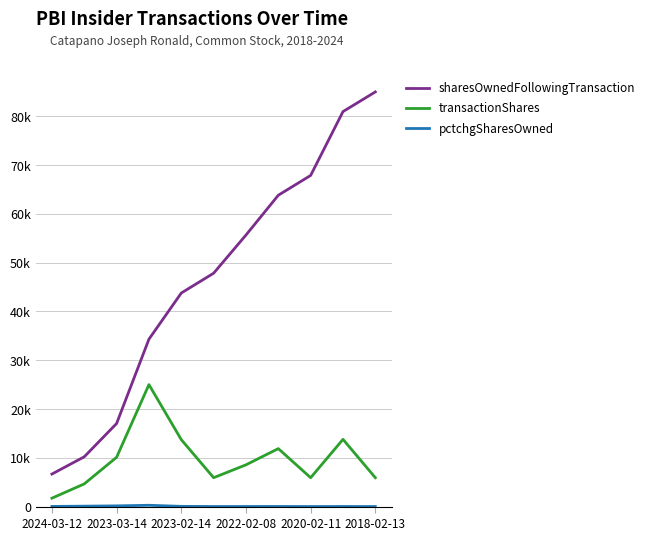

What is the minimum value for pctchgSharesOwned?

7